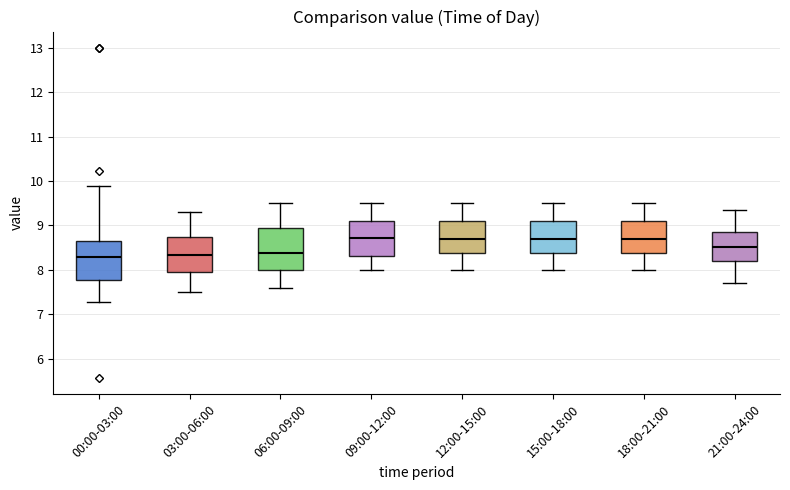

Reading left to right, read every box against the y-axis: the position of its median line, the range the box covers, and the ends of its whiskers. The values are not printed on the chart, so give them approximately, as read against the axis.

00:00-03:00: median 8.3, box 7.8 to 8.7, whiskers 7.3 to 9.9
03:00-06:00: median 8.3, box 8.0 to 8.8, whiskers 7.5 to 9.3
06:00-09:00: median 8.4, box 8.0 to 8.9, whiskers 7.6 to 9.5
09:00-12:00: median 8.7, box 8.3 to 9.1, whiskers 8.0 to 9.5
12:00-15:00: median 8.7, box 8.4 to 9.1, whiskers 8.0 to 9.5
15:00-18:00: median 8.7, box 8.4 to 9.1, whiskers 8.0 to 9.5
18:00-21:00: median 8.7, box 8.4 to 9.1, whiskers 8.0 to 9.5
21:00-24:00: median 8.5, box 8.2 to 8.9, whiskers 7.7 to 9.4